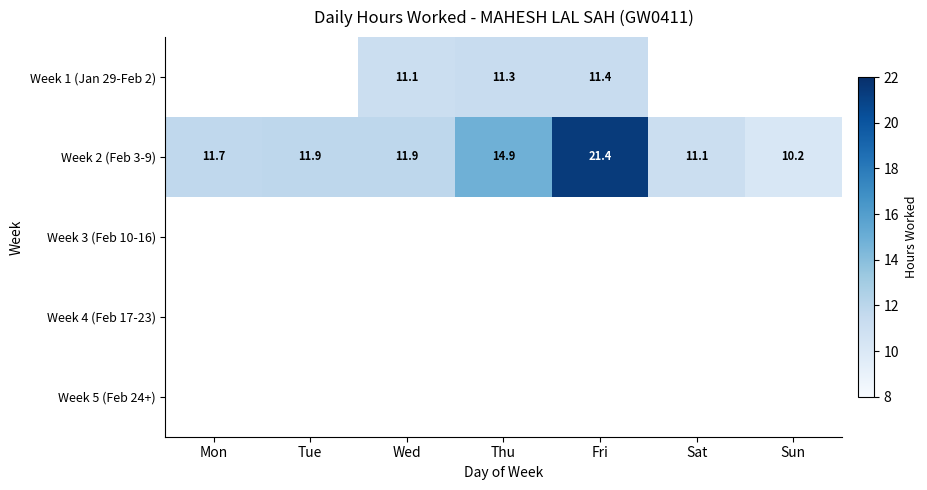

Count the number of data series in this chart.

5